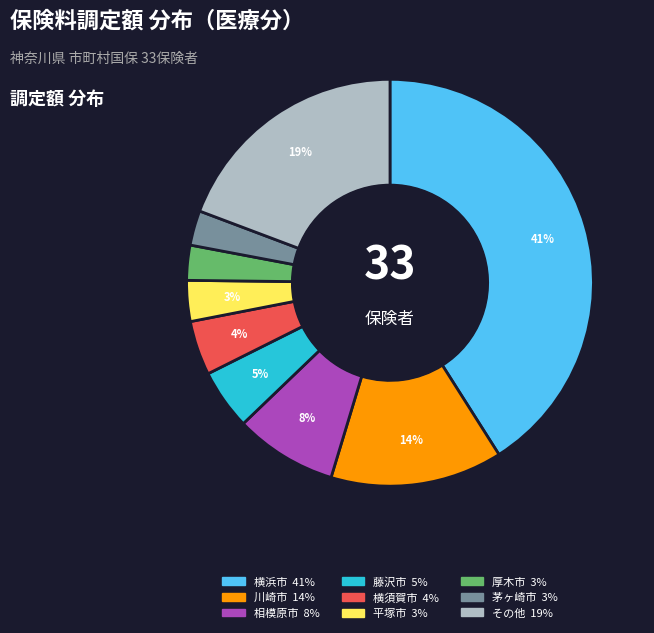

Is there any slice that represents more than half of the pie?

No